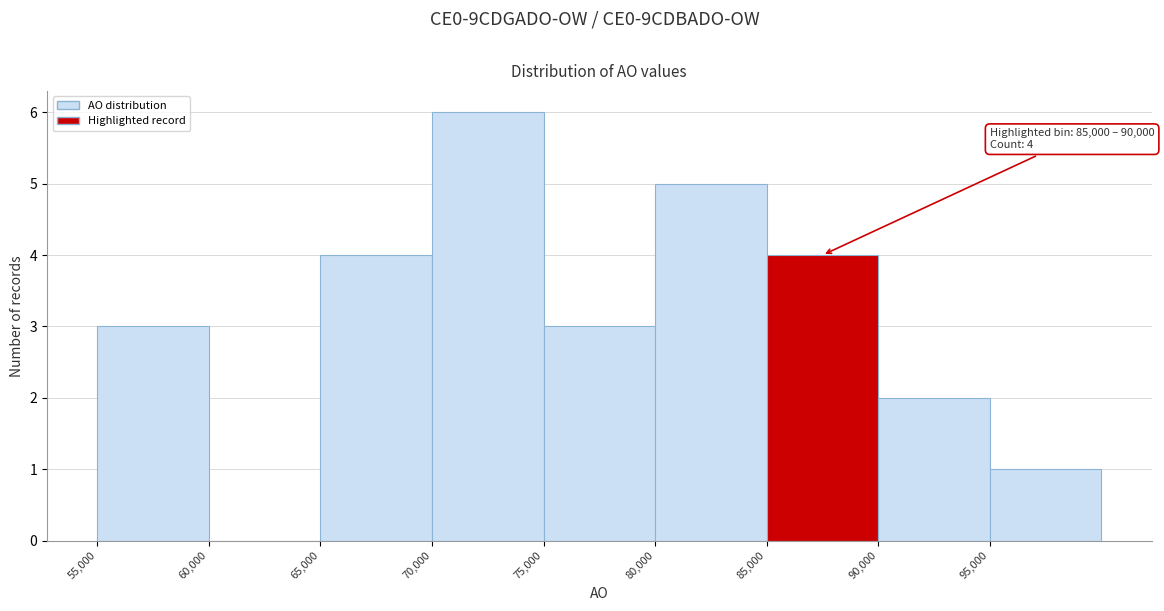

Over which range of the x-axis is the bar tallest?

70000 to 75000